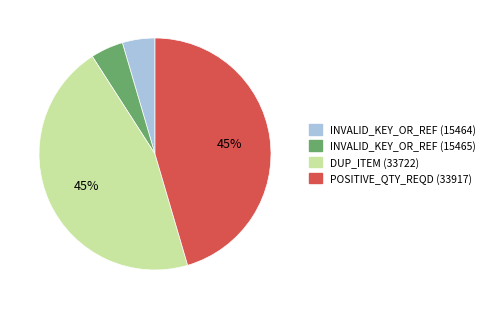

Does INVALID_KEY_OR_REF (15465) represent more than half of the total?

No